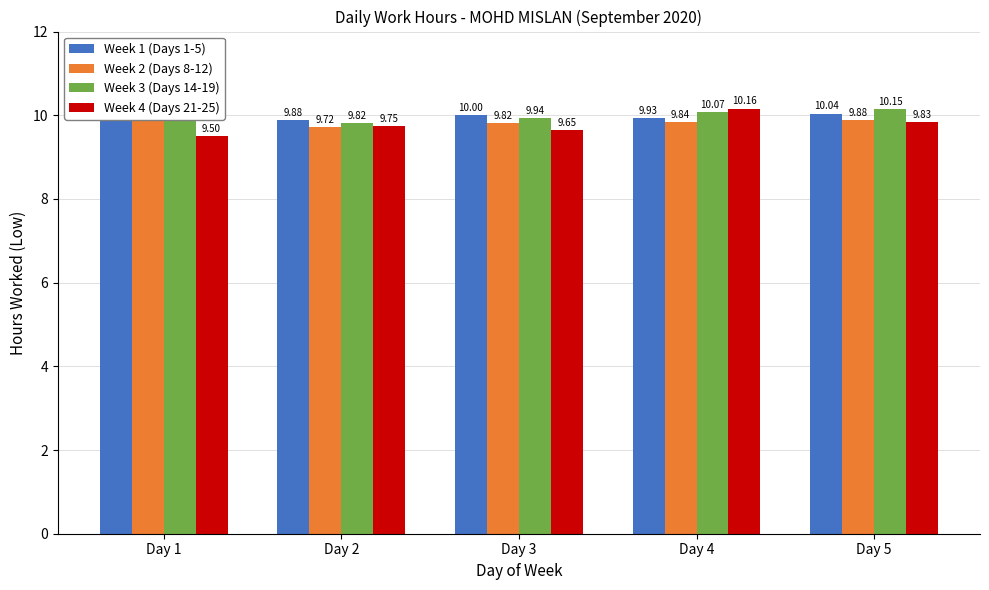

The Week 2 (Days 8-12) series shows 10.0 at Day 1. True or false?

True